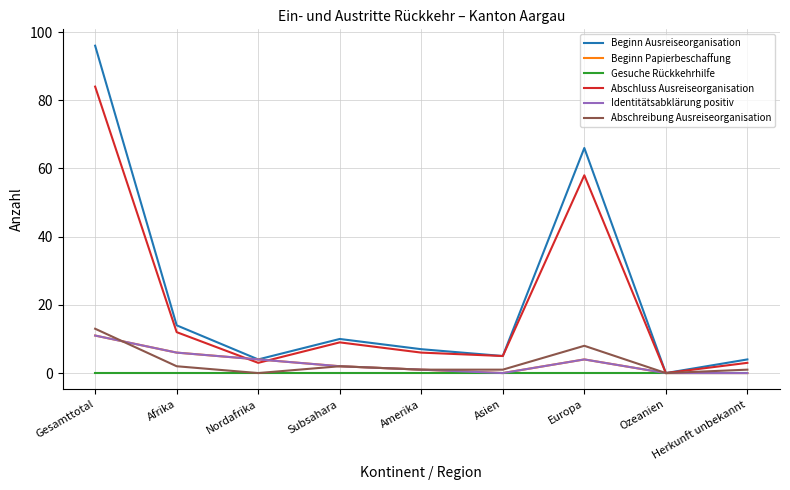

Is this an area chart (filled region under the line)?

No